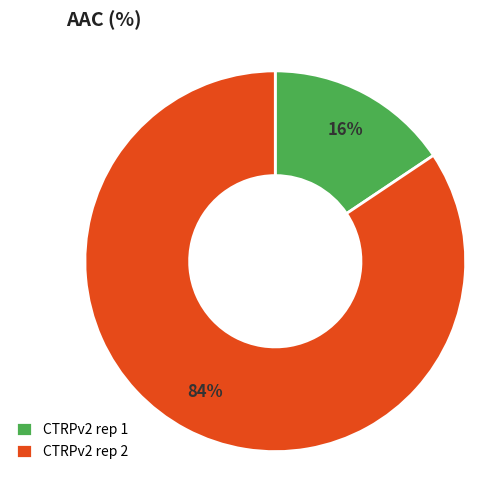

What percentage is the CTRPv2 rep 2 slice, to the nearest percent?

84%